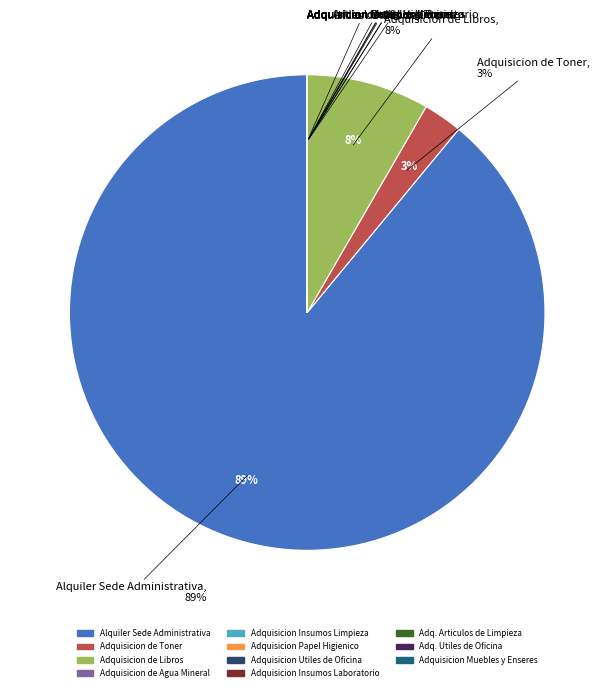

The Adquisicion de Libros slice represents 8% of the pie. True or false?

True